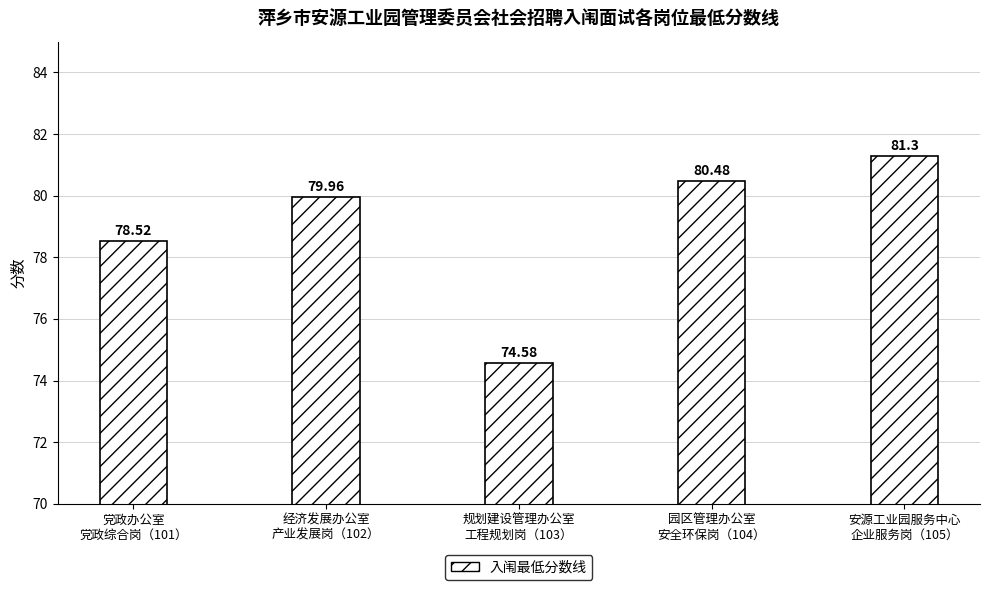

Which has a higher value, 规划建设管理办公室
工程规划岗（103） or 党政办公室
党政综合岗（101）?

党政办公室
党政综合岗（101）